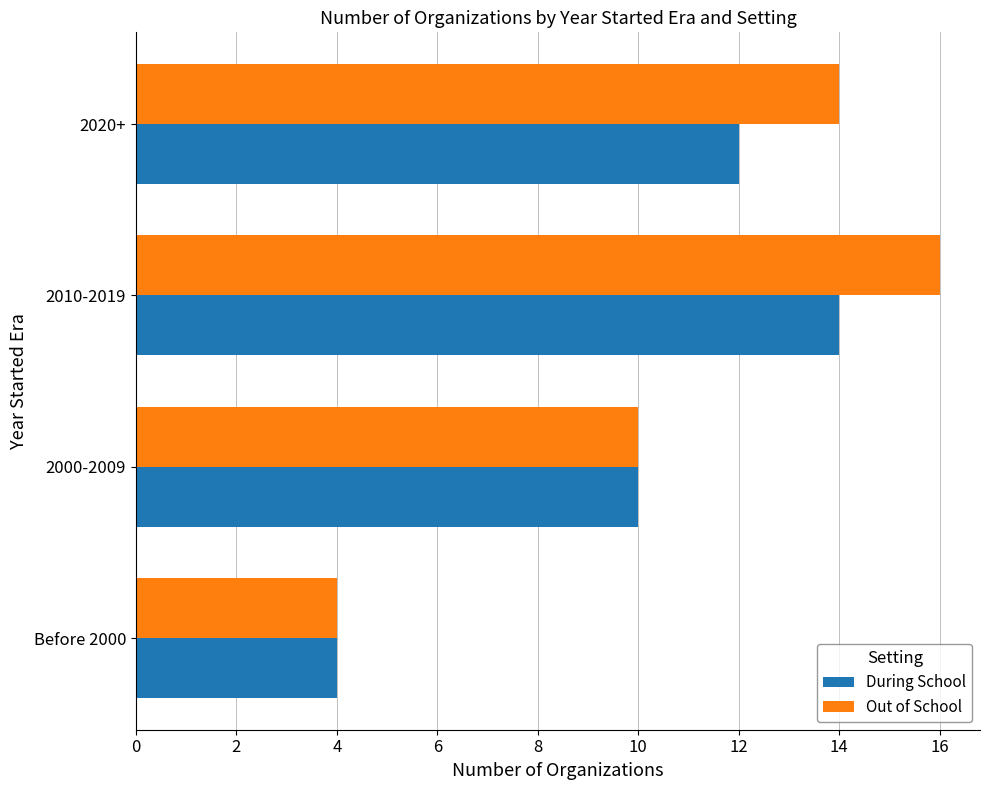

What is the difference between the second highest and minimum values in the Out of School series?

10